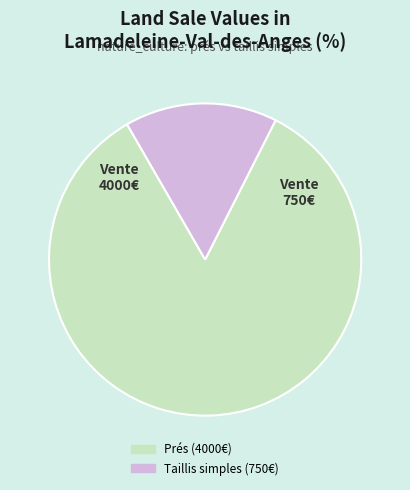

How many slices are in this pie chart?

2